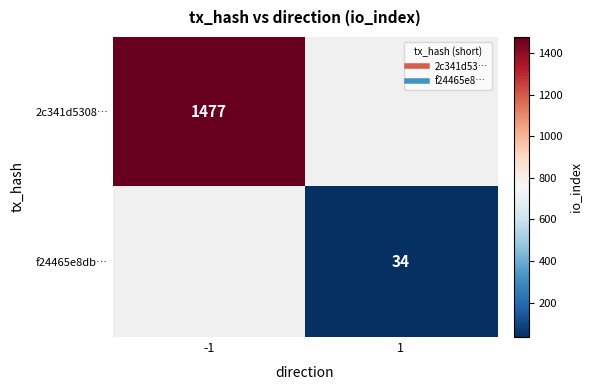

At how many categories does at least one series exceed 1307?

1